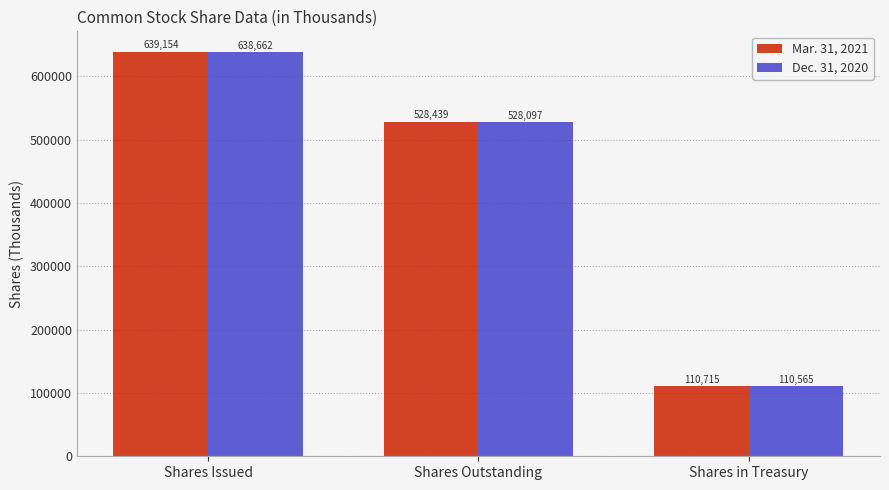

Does the chart contain any negative values?

No